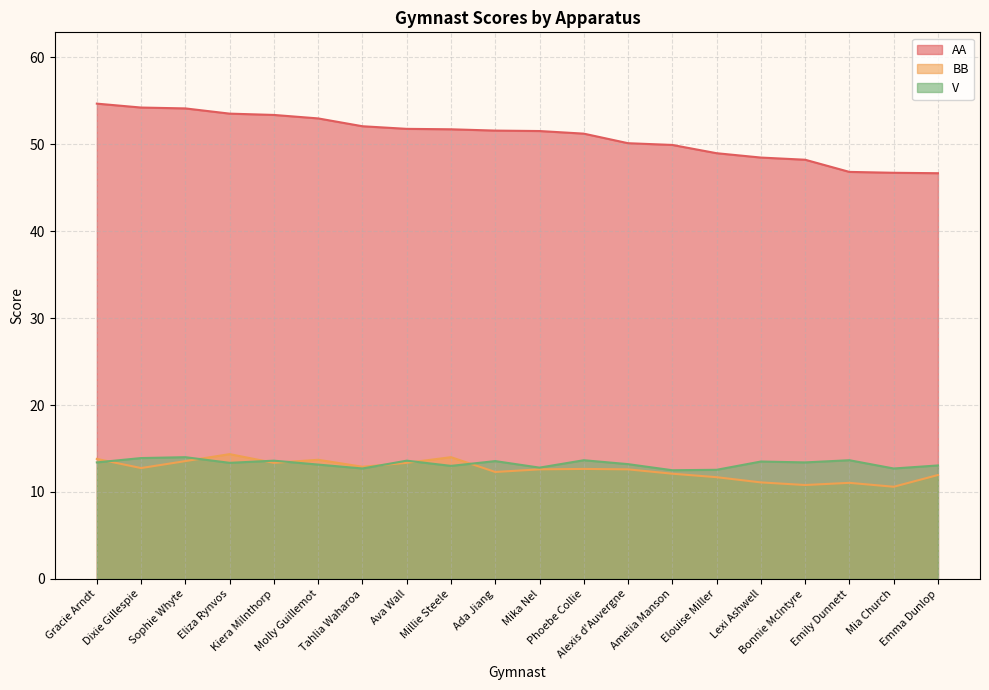

Between Tahlia Waharoa and Lexi Ashwell, which series saw the biggest shift?

AA